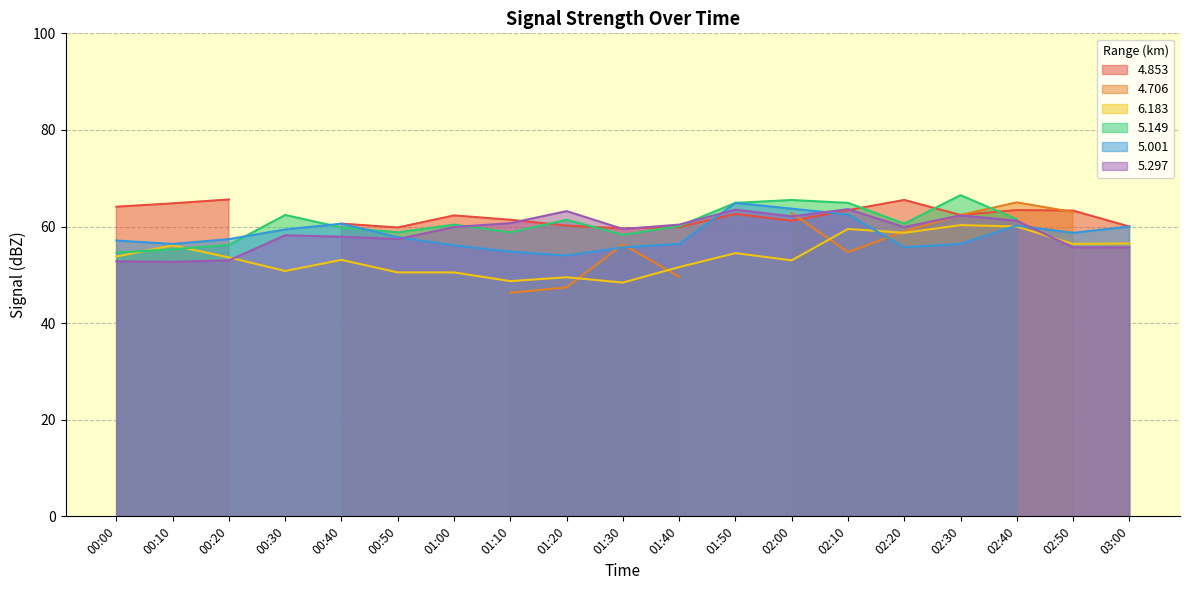

Is the value of 5.297 at 01:40 greater than the value of 6.183 at 00:40?

Yes